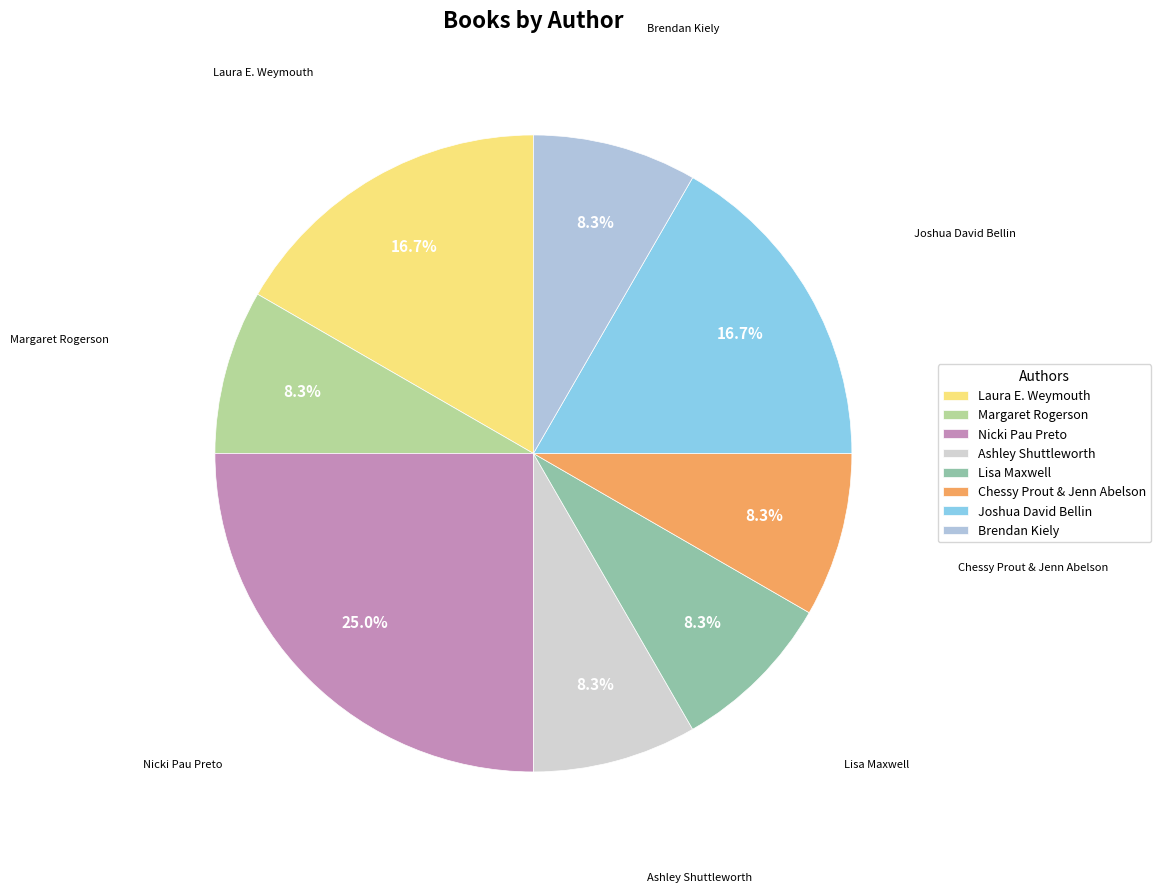

Does any single category account for the majority?

No